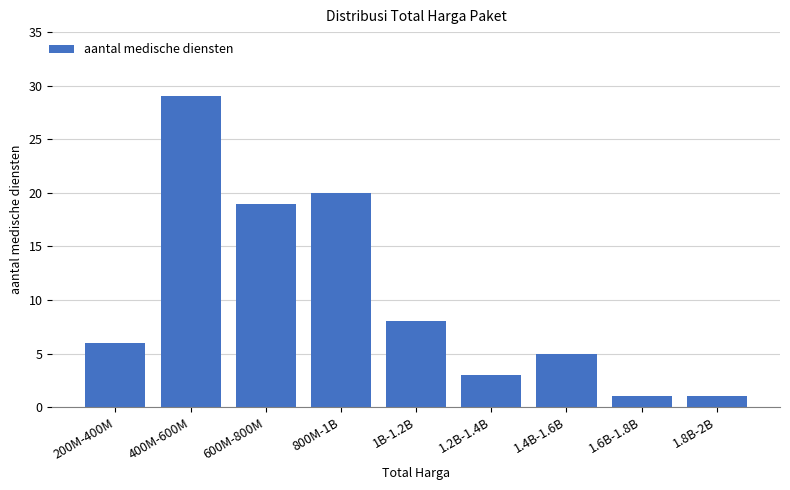

Reading right to left, list all the values displayed in this chart.

1	1	5	3	8	20	19	29	6